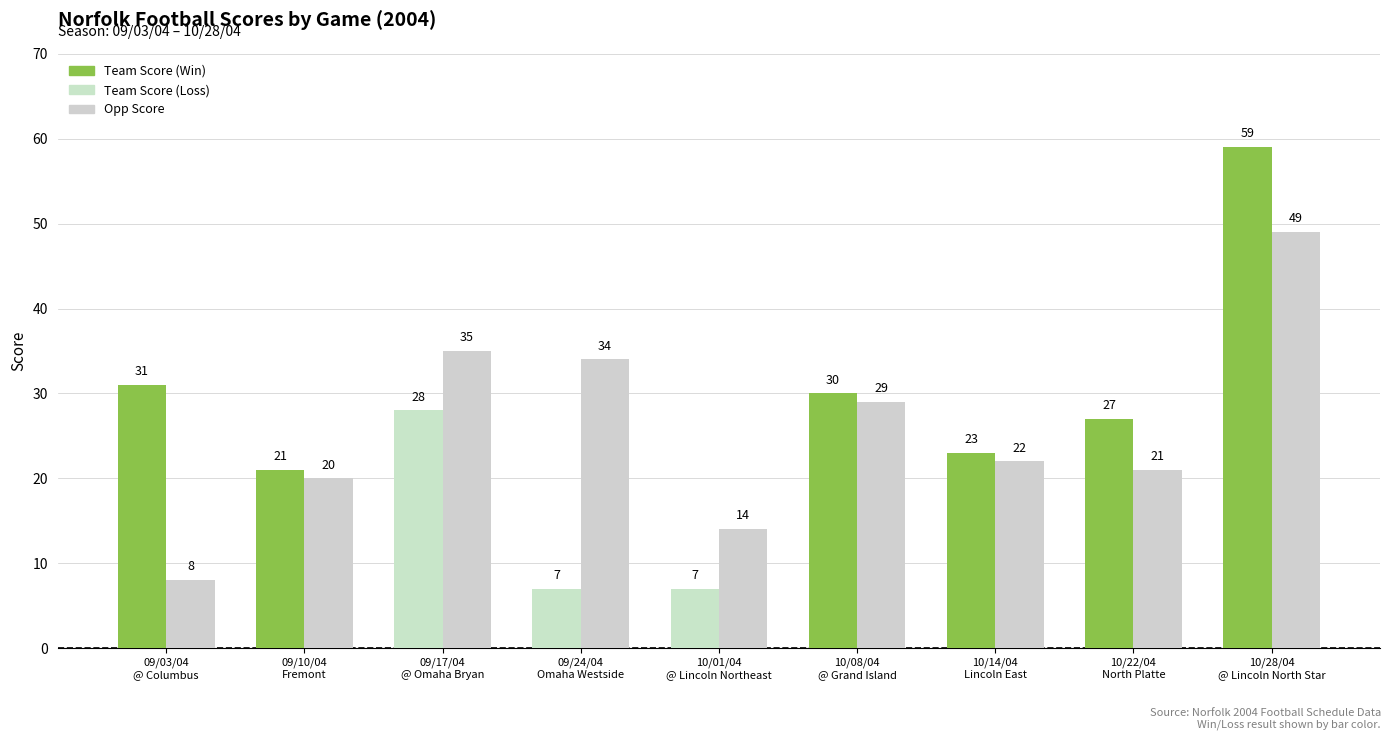

How many series are shown in this chart?

2